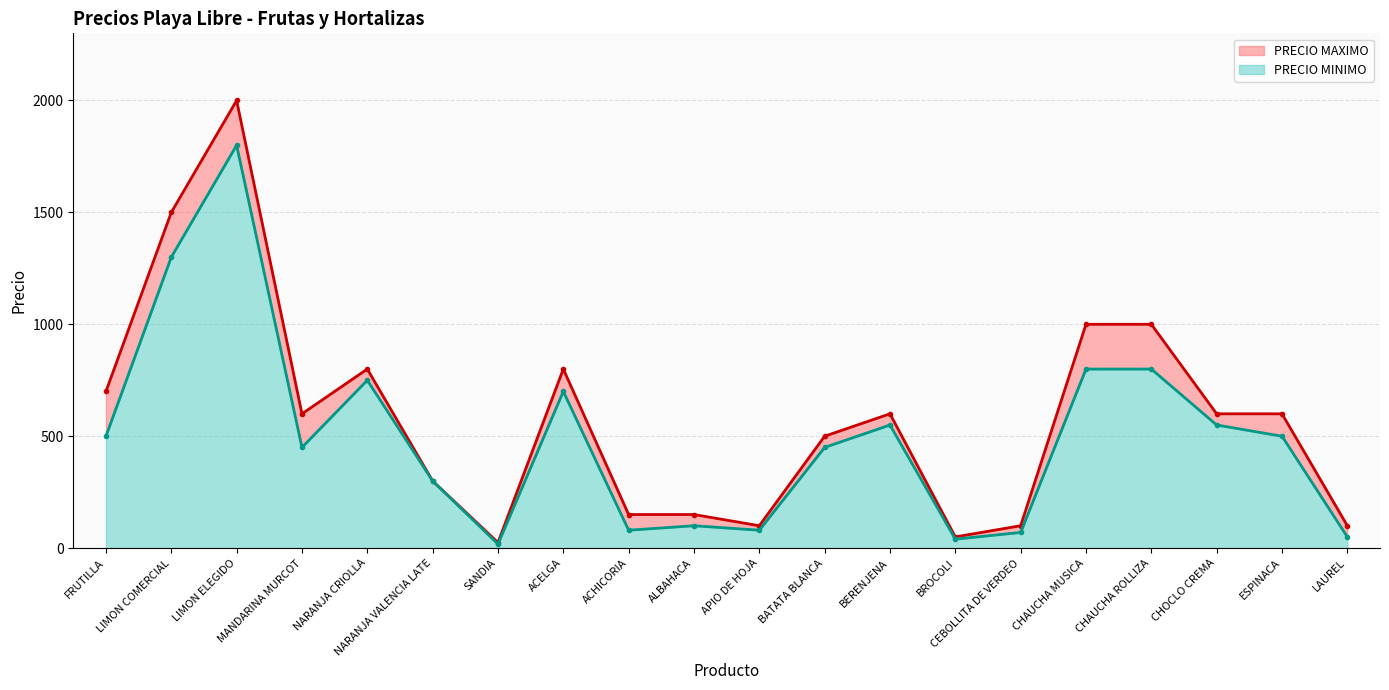

Reading left to right, extract all data points from this chart.

PRECIO MAXIMO: FRUTILLA=700	LIMON COMERCIAL=1500	LIMON ELEGIDO=2000	MANDARINA MURCOT=600	NARANJA CRIOLLA=800	NARANJA VALENCIA LATE=300	SANDIA=25	ACELGA=800	ACHICORIA=150	ALBAHACA=150	APIO DE HOJA=100	BATATA BLANCA=500	BERENJENA=600	BROCOLI=50	CEBOLLITA DE VERDEO=100	CHAUCHA MUSICA=1000	CHAUCHA ROLLIZA=1000	CHOCLO CREMA=600	ESPINACA=600	LAUREL=100
PRECIO MINIMO: FRUTILLA=500	LIMON COMERCIAL=1300	LIMON ELEGIDO=1800	MANDARINA MURCOT=450	NARANJA CRIOLLA=750	NARANJA VALENCIA LATE=300	SANDIA=18	ACELGA=700	ACHICORIA=80	ALBAHACA=100	APIO DE HOJA=80	BATATA BLANCA=450	BERENJENA=550	BROCOLI=40	CEBOLLITA DE VERDEO=70	CHAUCHA MUSICA=800	CHAUCHA ROLLIZA=800	CHOCLO CREMA=550	ESPINACA=500	LAUREL=50